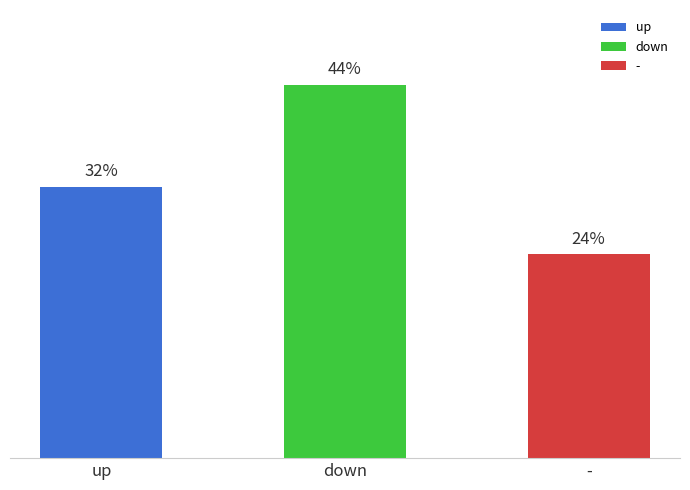

Which label corresponds to the largest value in the chart?

down